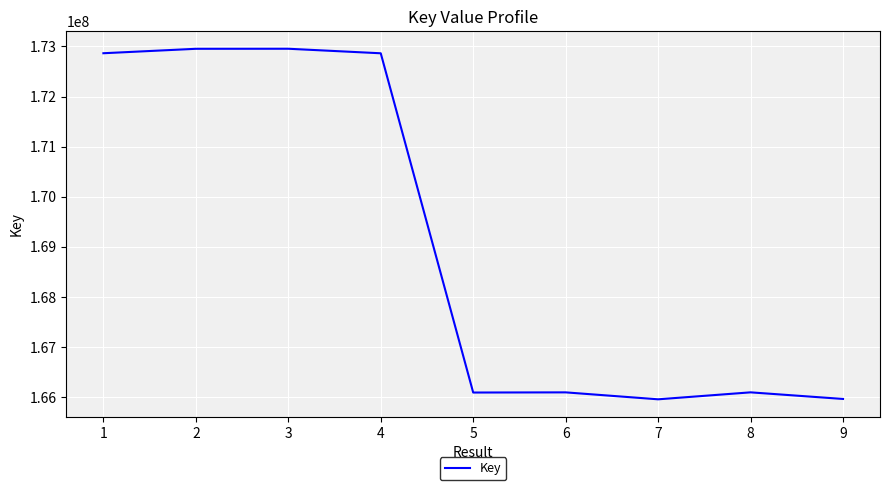

True or false: there are more than 1 points higher than both neighbors.

True